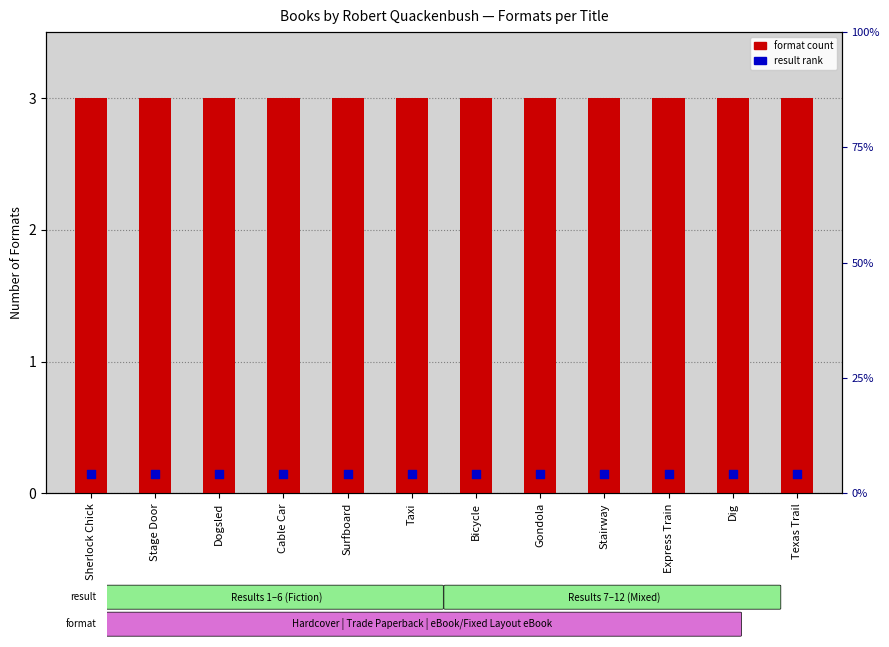

Which series reaches the maximum Y coordinate?

format count